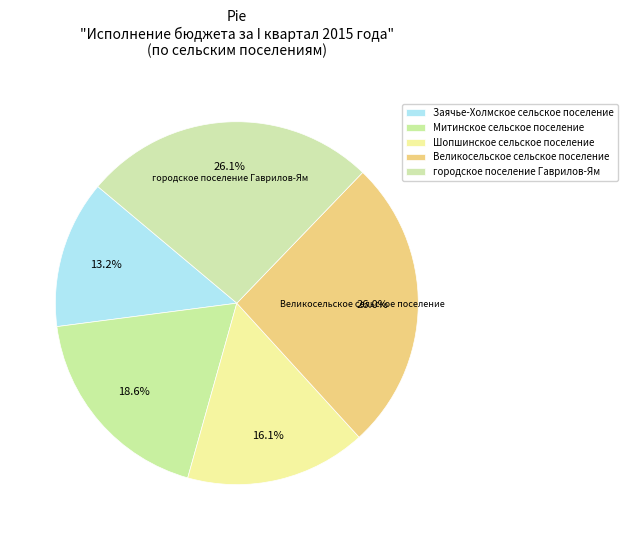

What is the change in value from Митинское сельское поселение to Шопшинское сельское поселение?

-301250